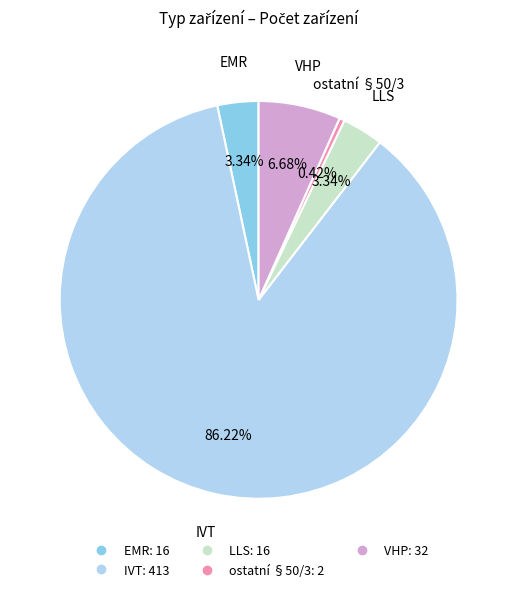

What percentage is NOT represented by IVT?

13.8%